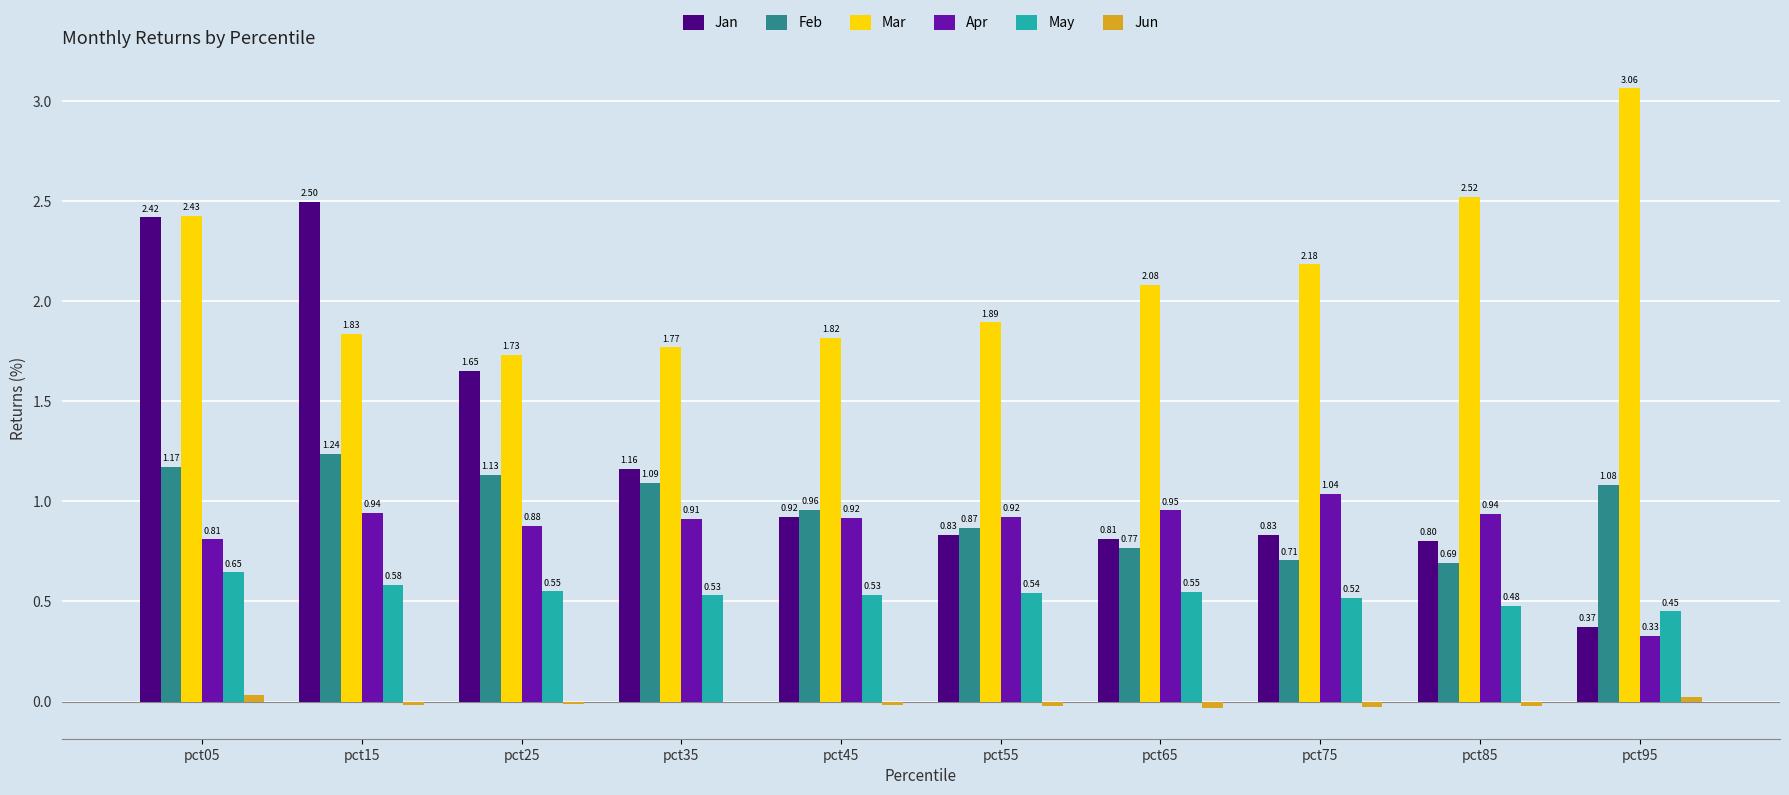

What is the sum of all Feb values?

9.7